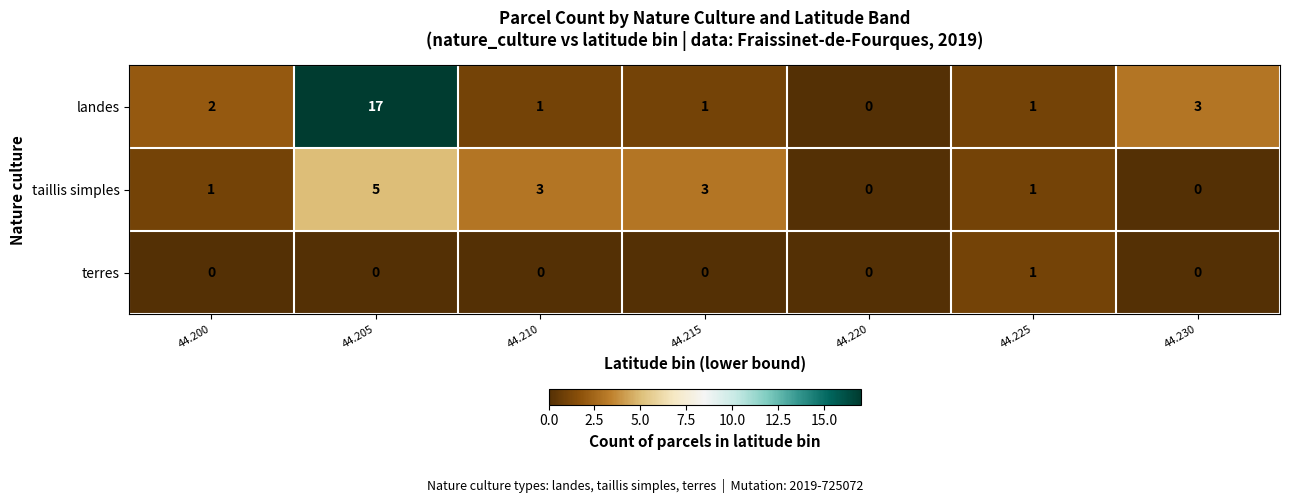

Which series has the largest total across all categories?

landes